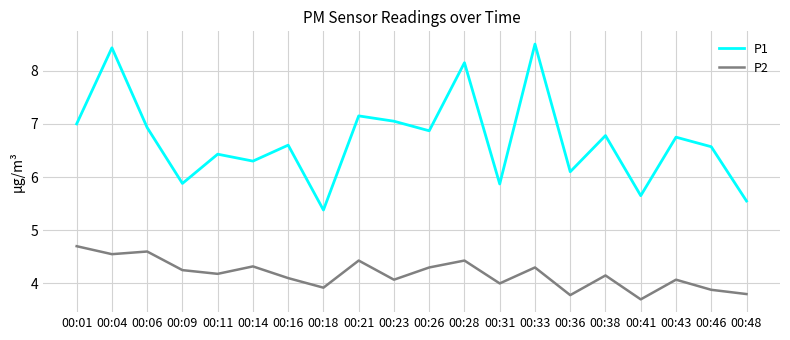

At which category does the chart reach its minimum across all series?

00:41